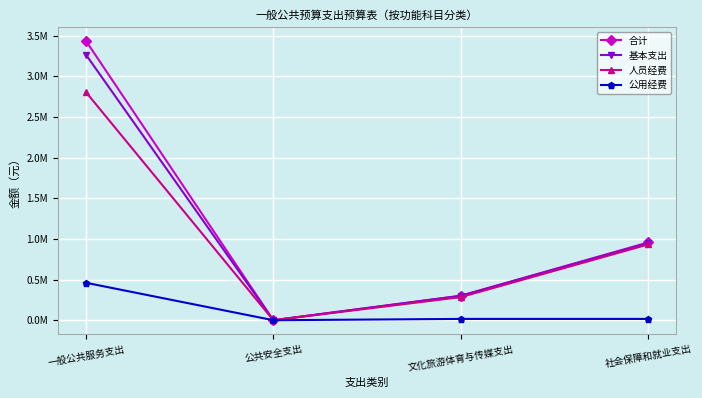

At which label does 基本支出 first exceed 948740?

一般公共服务支出